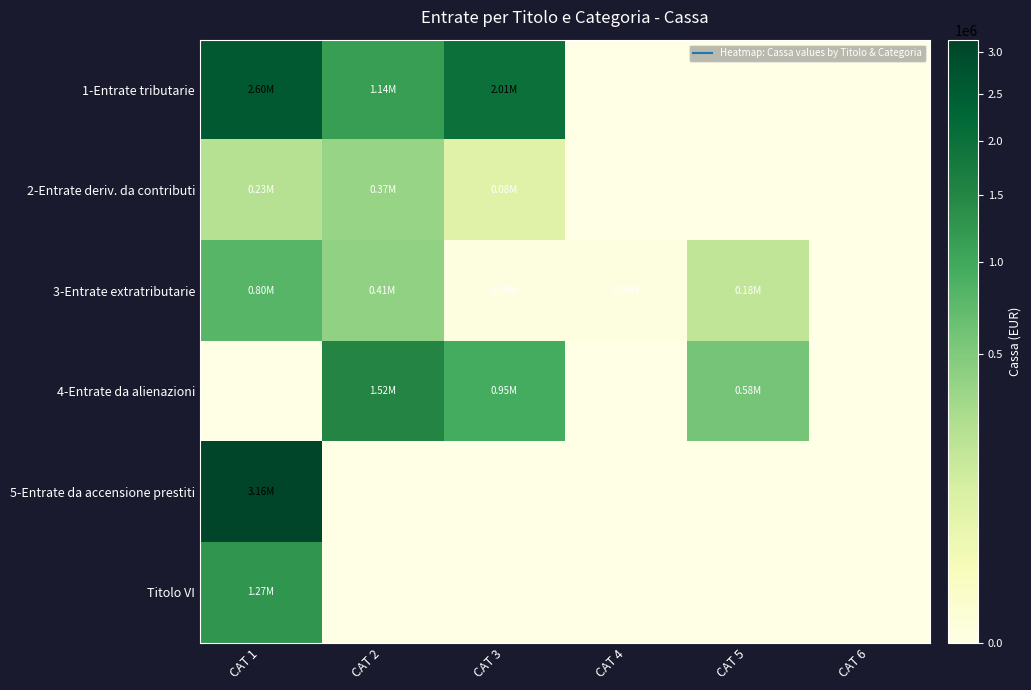

List the series in order of their peak value, lowest first.

2-Entrate deriv. da contributi, 3-Entrate extratributarie, Titolo VI, 4-Entrate da alienazioni, 1-Entrate tributarie, 5-Entrate da accensione prestiti